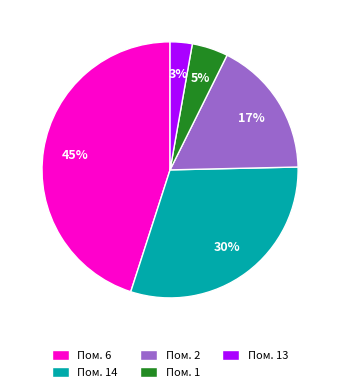

How many slices are in this pie chart?

5